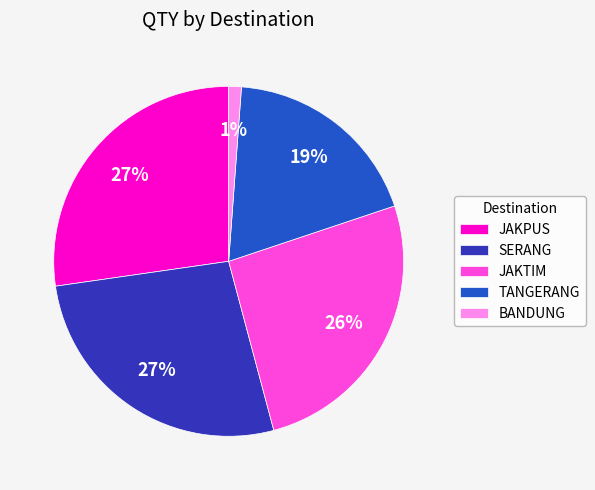

Does SERANG represent more than half of the total?

No